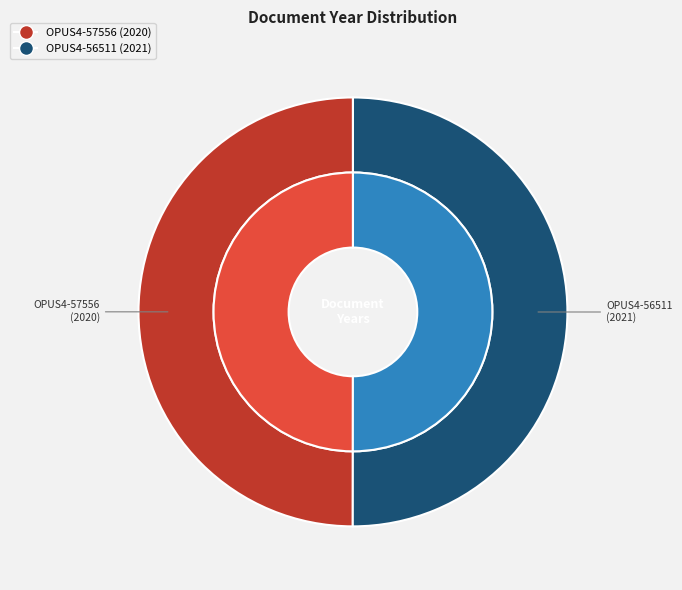

Which category has the smallest portion of the pie?

OPUS4-57556